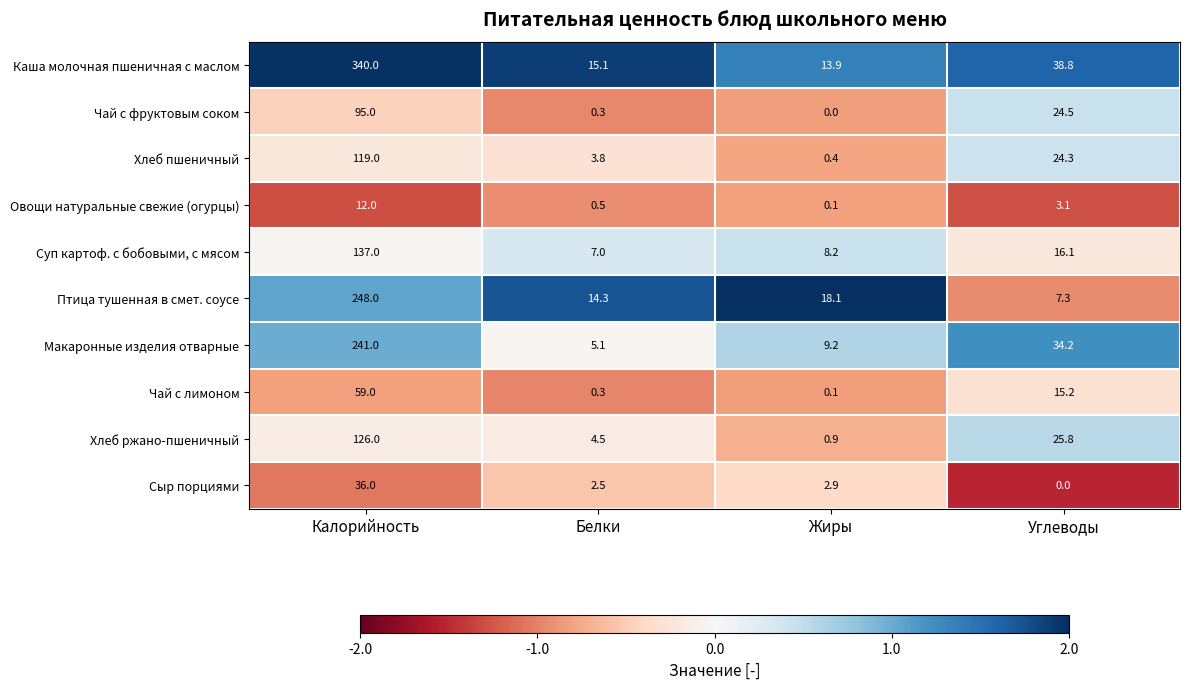

The Хлеб пшеничный series shows 0.4 at Жиры. True or false?

True